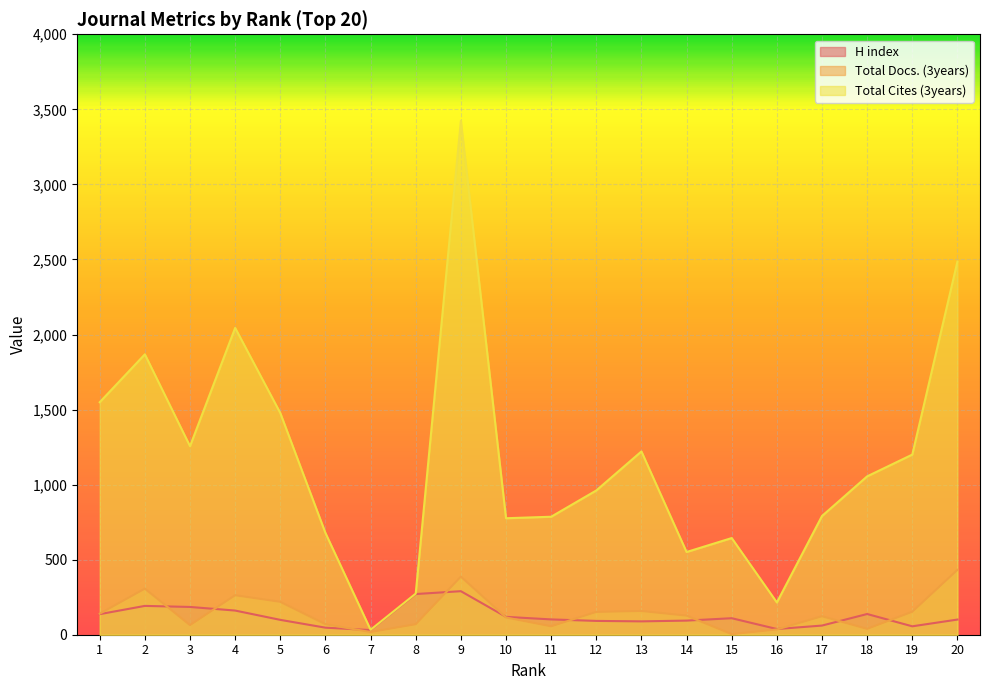

Rank the categories by Total Cites (3years) value from highest to lowest.

9, 20, 4, 2, 1, 5, 3, 13, 19, 18, 12, 17, 11, 10, 6, 15, 14, 8, 16, 7